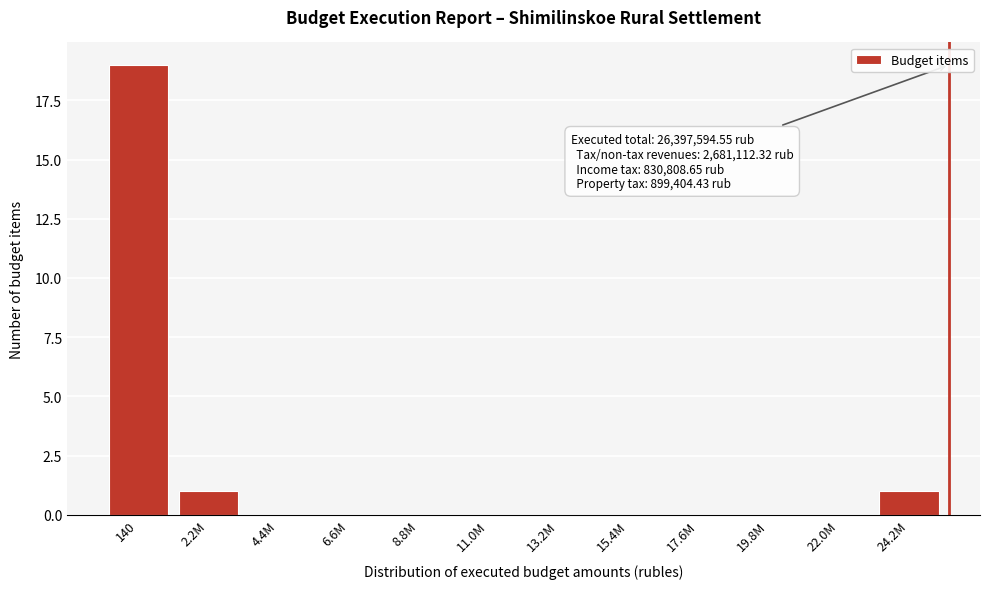

Reading left to right, transcribe all the data shown in this chart.

140=19	2.2M=1	4.4M=0	6.6M=0	8.8M=0	11.0M=0	13.2M=0	15.4M=0	17.6M=0	19.8M=0	22.0M=0	24.2M=1